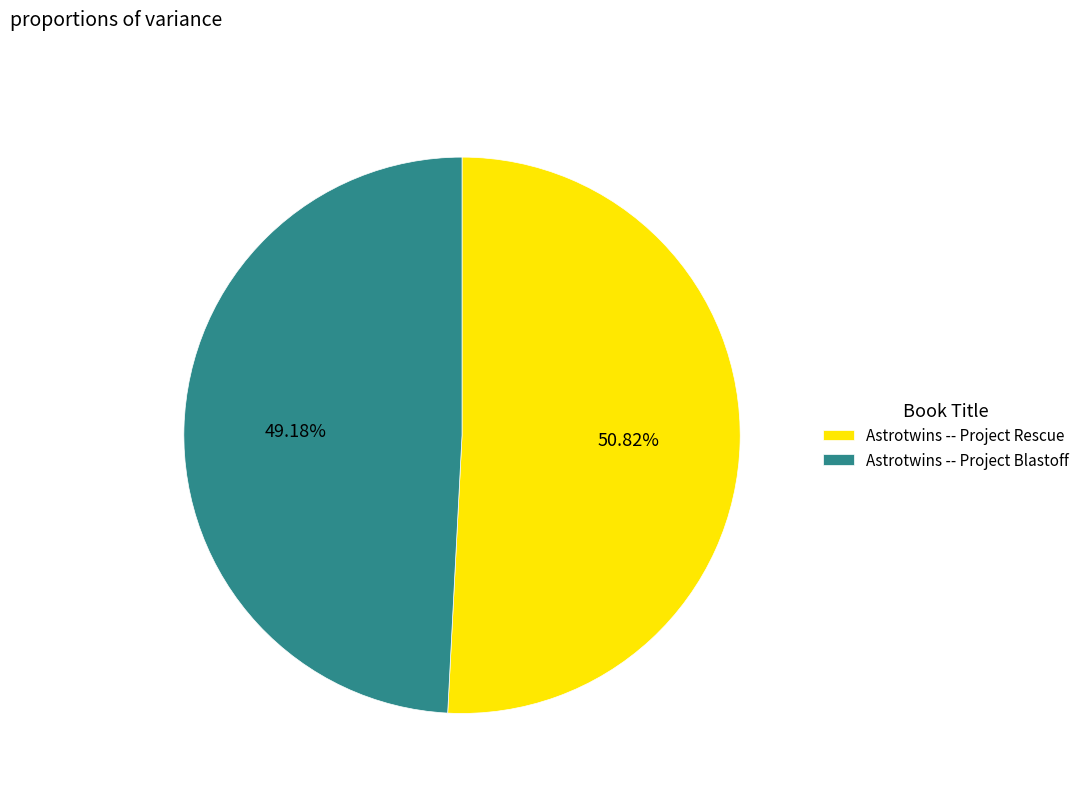

To the nearest percent, what portion does Astrotwins -- Project Rescue represent?

51%